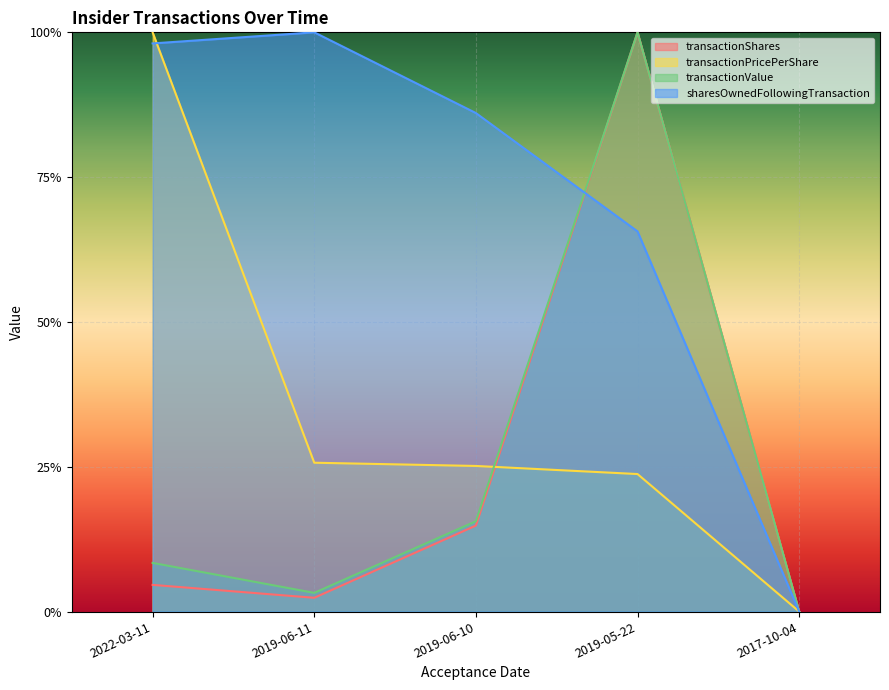

What is the value of the sharesOwnedFollowingTransaction point at the 3rd from the left?

0.9